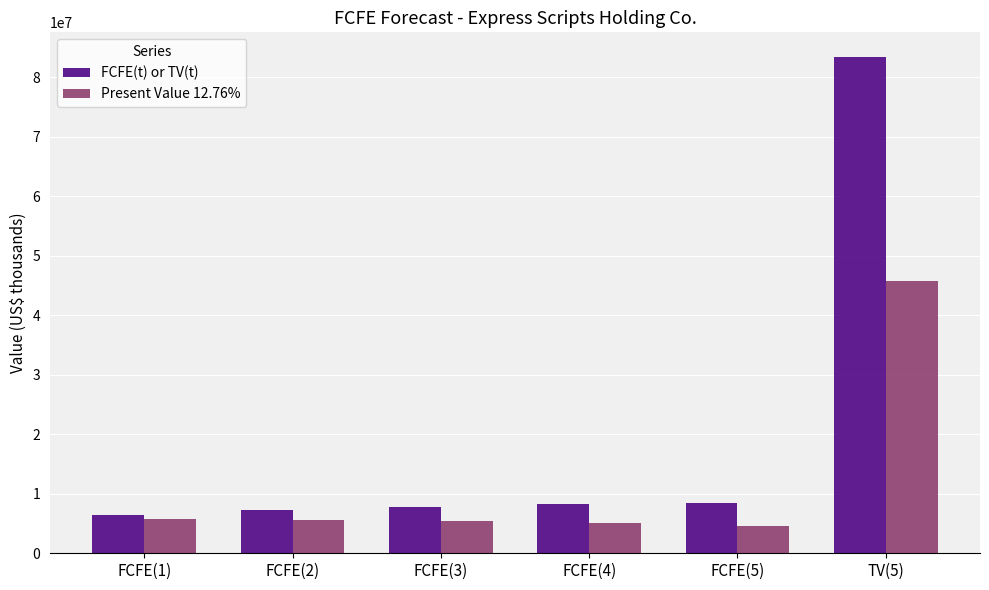

What position from the left is FCFE(2)?

2